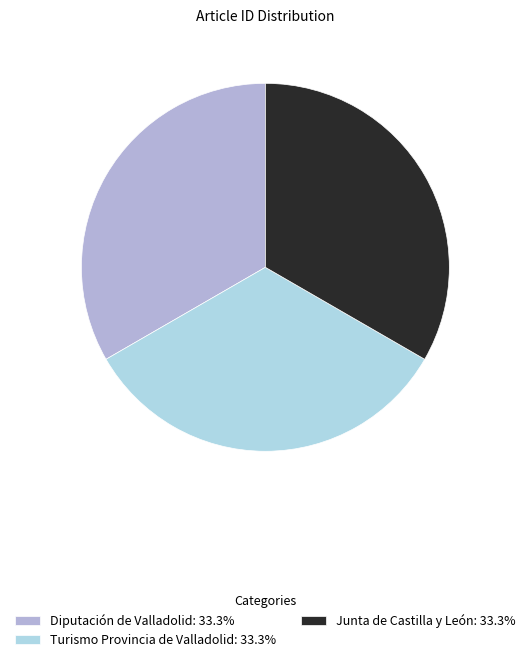

Rank the categories by value from highest to lowest.

Turismo Provincia de Valladolid, Junta de Castilla y León, Diputación de Valladolid